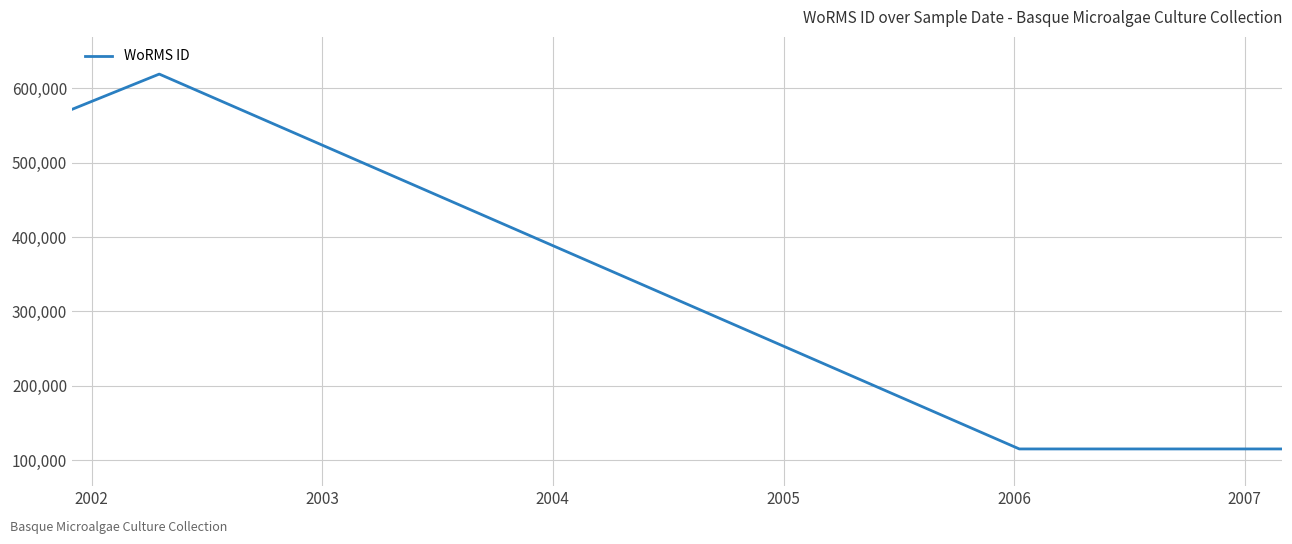

What is the ratio of the value at 2006 to the value at 2002?

0.2